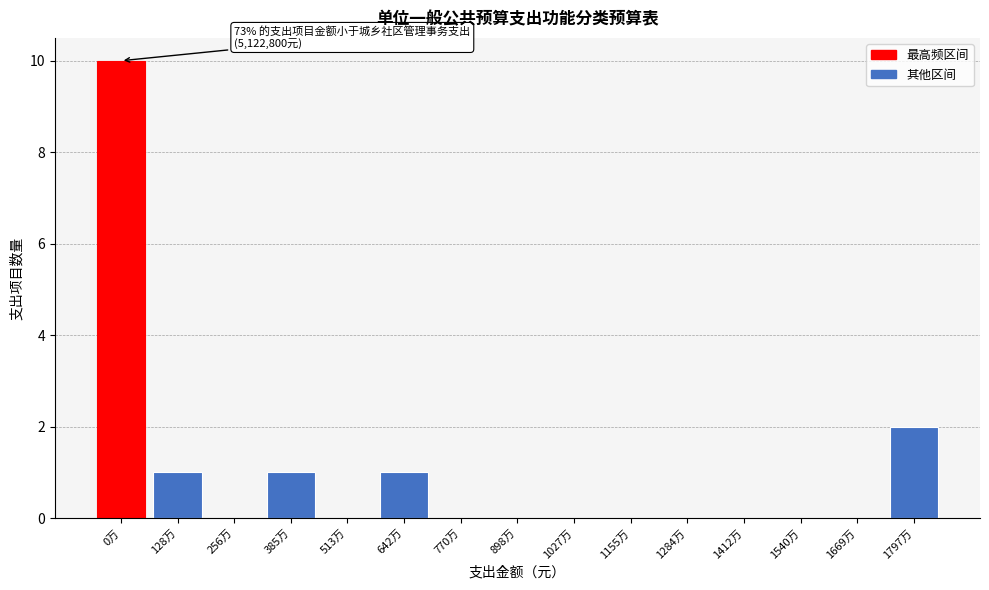

Reading left to right, what are all the values shown in this chart?

0万=10	128万=1	256万=0	385万=1	513万=0	642万=1	770万=0	898万=0	1027万=0	1155万=0	1284万=0	1412万=0	1540万=0	1669万=0	1797万=2